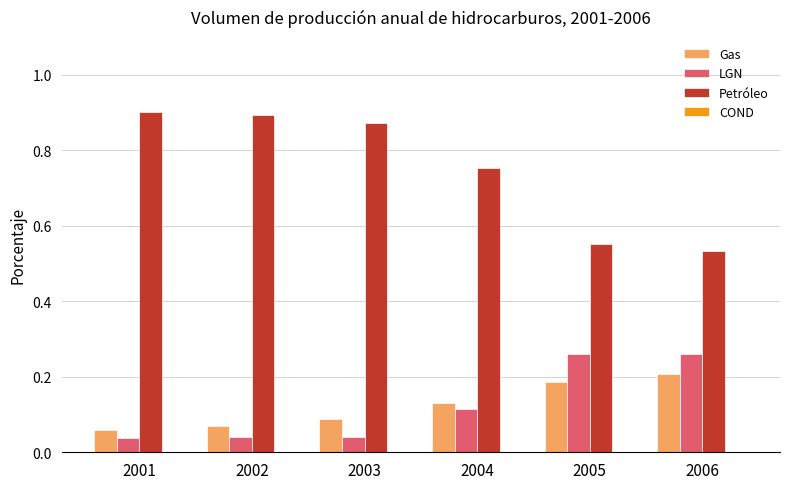

What is the sum of all Gas values?

0.7